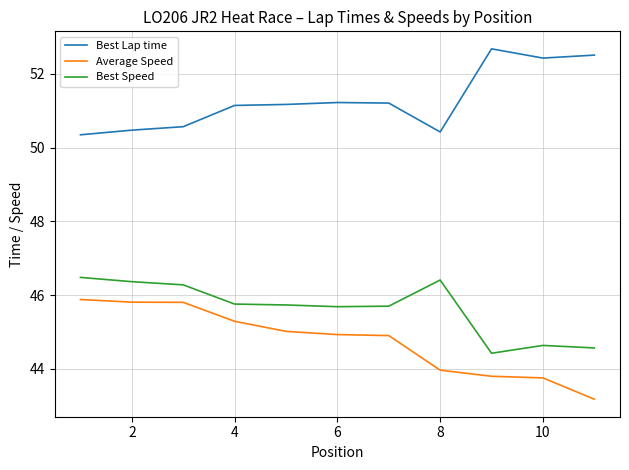

Which series has the largest total across all categories?

Best Lap time